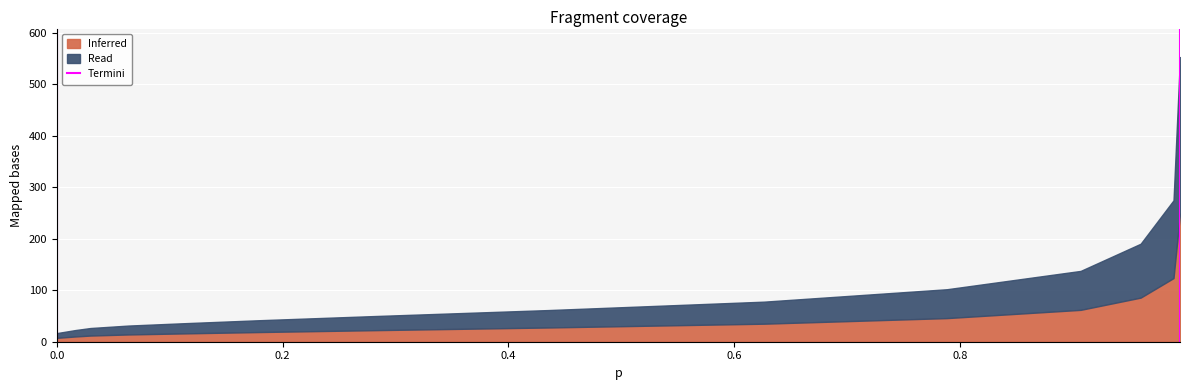

Between 0.0 and 0.2, which is larger?

0.2